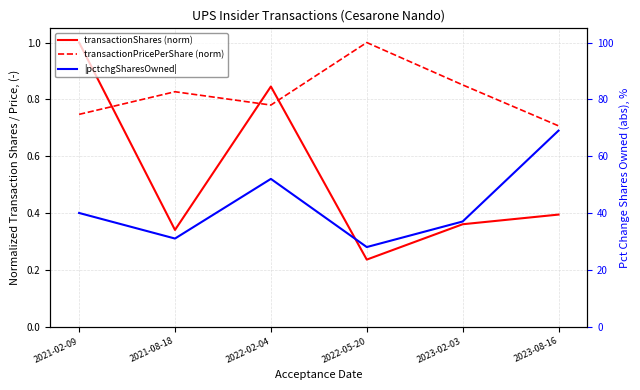

What is the sum of the transactionShares (norm) values at 2022-05-20 and 2021-08-18?

0.6